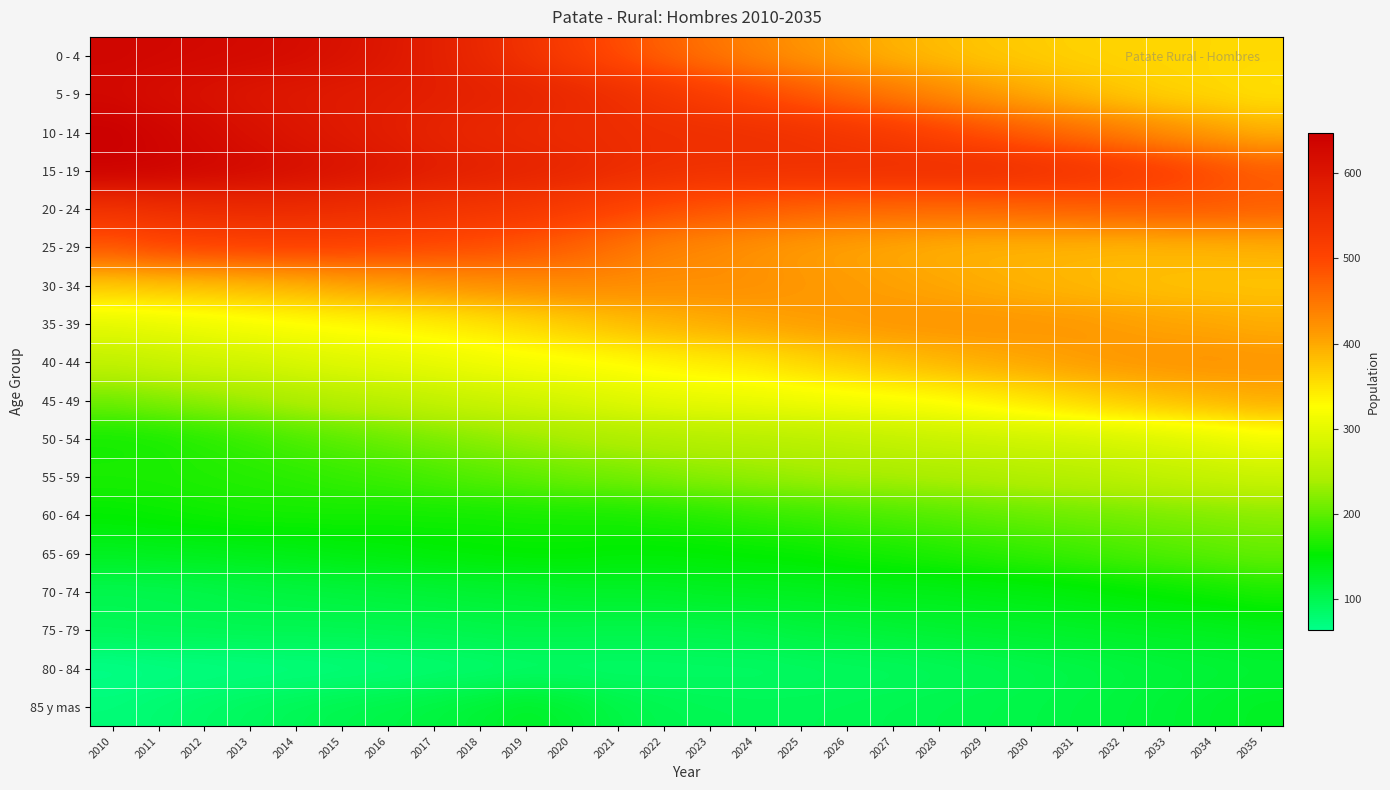

Reading right to left, what are all the values shown in this chart?

0 - 4: 2035=359	2034=360	2033=361	2032=363	2031=365	2030=370	2029=375	2028=383	2027=392	2026=405	2025=419	2024=435	2023=452	2022=470	2021=492	2020=514	2019=538	2018=559	2017=578	2016=596	2015=609	2014=619	2013=624	2012=627	2011=630	2010=633
5 - 9: 2035=352	2034=359	2033=364	2032=373	2031=385	2030=398	2029=412	2028=429	2027=446	2026=463	2025=481	2024=498	2023=515	2022=530	2021=546	2020=558	2019=568	2018=574	2017=580	2016=584	2015=588	2014=593	2013=599	2012=609	2011=616	2010=626
10 - 14: 2035=394	2034=408	2033=423	2032=441	2031=457	2030=473	2029=489	2028=504	2027=519	2026=529	2025=538	2024=543	2023=545	2022=546	2021=549	2020=552	2019=557	2018=561	2017=570	2016=581	2015=590	2014=600	2013=611	2012=623	2011=635	2010=647
15 - 19: 2035=480	2034=495	2033=512	2032=524	2031=535	2030=542	2029=547	2028=547	2027=545	2026=545	2025=542	2024=542	2023=542	2022=546	2021=553	2020=564	2019=570	2018=577	2017=584	2016=596	2015=606	2014=616	2013=624	2012=631	2011=639	2010=642
20 - 24: 2035=474	2034=478	2033=478	2032=475	2031=471	2030=468	2029=464	2028=463	2027=464	2026=466	2025=471	2024=477	2023=484	2022=492	2021=504	2020=516	2019=526	2018=531	2017=536	2016=544	2015=548	2014=552	2013=553	2012=550	2011=544	2010=538
25 - 29: 2035=393	2034=390	2033=389	2032=387	2031=389	2030=390	2029=391	2028=394	2027=400	2026=405	2025=411	2024=420	2023=429	2022=437	2021=454	2020=471	2019=483	2018=491	2017=496	2016=501	2015=505	2014=507	2013=505	2012=502	2011=497	2010=484
30 - 34: 2035=376	2034=377	2033=379	2032=382	2031=387	2030=391	2029=396	2028=402	2027=407	2026=412	2025=416	2024=422	2023=424	2022=424	2021=427	2020=429	2019=425	2018=421	2017=415	2016=408	2015=402	2014=391	2013=386	2012=381	2011=377	2010=372
35 - 39: 2035=397	2034=402	2033=405	2032=410	2031=415	2030=417	2029=419	2028=419	2027=418	2026=414	2025=410	2024=404	2023=397	2022=390	2021=381	2020=370	2019=359	2018=348	2017=340	2016=333	2015=329	2014=324	2013=318	2012=311	2011=305	2010=300
40 - 44: 2035=418	2034=420	2033=419	2032=416	2031=411	2030=404	2029=397	2028=389	2027=380	2026=370	2025=360	2024=348	2023=342	2022=336	2021=328	2020=323	2019=318	2018=312	2017=305	2016=300	2015=295	2014=288	2013=281	2012=278	2011=271	2010=265
45 - 49: 2035=398	2034=390	2033=382	2032=372	2031=361	2030=348	2029=338	2028=327	2027=322	2026=317	2025=312	2024=308	2023=305	2022=301	2021=294	2020=286	2019=279	2018=273	2017=266	2016=258	2015=252	2014=243	2013=234	2012=225	2011=218	2010=210
50 - 54: 2035=312	2034=300	2033=292	2032=286	2031=280	2030=277	2029=273	2028=270	2027=265	2026=260	2025=256	2024=253	2023=250	2022=247	2021=243	2020=237	2019=230	2018=222	2017=214	2016=206	2015=198	2014=190	2013=180	2012=172	2011=164	2010=161
55 - 59: 2035=272	2034=268	2033=264	2032=258	2031=253	2030=250	2029=245	2028=242	2027=239	2026=237	2025=233	2024=228	2023=224	2022=218	2021=212	2020=208	2019=201	2018=196	2017=189	2016=183	2015=179	2014=174	2013=171	2012=169	2011=166	2010=166
60 - 64: 2035=222	2034=218	2033=215	2032=211	2031=208	2030=204	2029=200	2028=195	2027=191	2026=186	2025=181	2024=177	2023=171	2022=167	2021=164	2020=163	2019=163	2018=161	2017=161	2016=161	2015=162	2014=162	2013=162	2012=159	2011=156	2010=153
65 - 69: 2035=204	2034=199	2033=194	2032=189	2031=183	2030=178	2029=173	2028=168	2027=163	2026=160	2025=155	2024=153	2023=151	2022=150	2021=150	2020=153	2019=153	2018=151	2017=149	2016=145	2015=143	2014=139	2013=137	2012=135	2011=134	2010=132
70 - 74: 2035=165	2034=159	2033=154	2032=150	2031=145	2030=142	2029=140	2028=137	2027=137	2026=134	2025=132	2024=131	2023=130	2022=127	2021=126	2020=125	2019=121	2018=120	2017=117	2016=115	2015=113	2014=111	2013=109	2012=105	2011=102	2010=101
75 - 79: 2035=136	2034=132	2033=131	2032=129	2031=127	2030=125	2029=123	2028=121	2027=118	2026=115	2025=113	2024=108	2023=106	2022=105	2021=105	2020=106	2019=107	2018=105	2017=103	2016=102	2015=101	2014=101	2013=101	2012=100	2011=100	2010=98
80 - 84: 2035=119	2034=116	2033=114	2032=110	2031=106	2030=103	2029=99	2028=96	2027=93	2026=92	2025=90	2024=88	2023=88	2022=87	2021=86	2020=86	2019=85	2018=82	2017=80	2016=76	2015=74	2014=72	2013=71	2012=69	2011=68	2010=64
85 y mas: 2035=130	2034=124	2033=118	2032=114	2031=110	2030=107	2029=105	2028=103	2027=101	2026=99	2025=98	2024=98	2023=99	2022=102	2021=108	2020=120	2019=127	2018=119	2017=112	2016=107	2015=103	2014=98	2013=93	2012=87	2011=81	2010=76